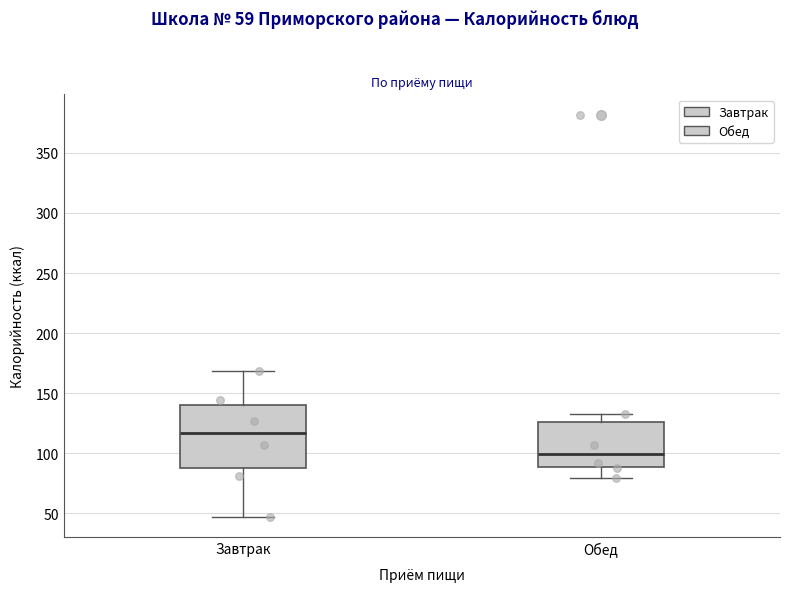

Reading left to right, read every box against the y-axis: the position of its median line, the range the box covers, and the ends of its whiskers. The values are not printed on the chart, so give them approximately, as read against the axis.

Завтрак: median 115, box 85 to 140, whiskers 45 to 170
Обед: median 100, box 90 to 125, whiskers 80 to 135